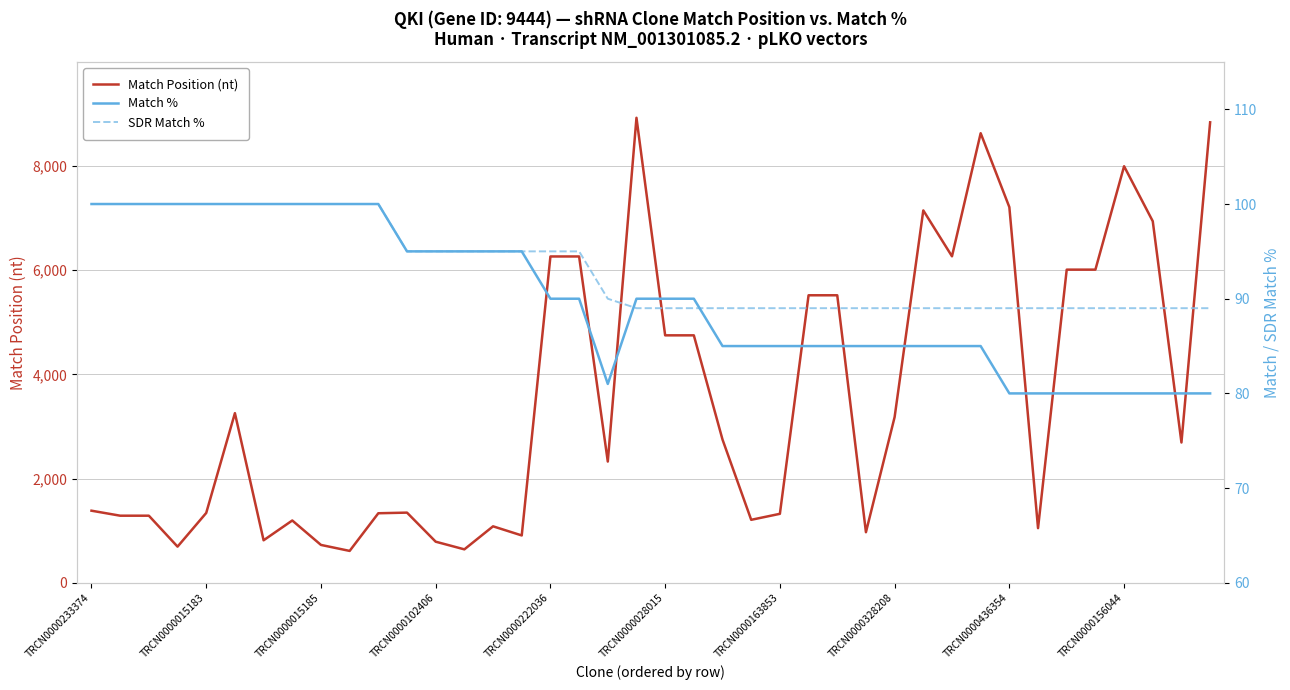

What is the minimum value for Match %?

80